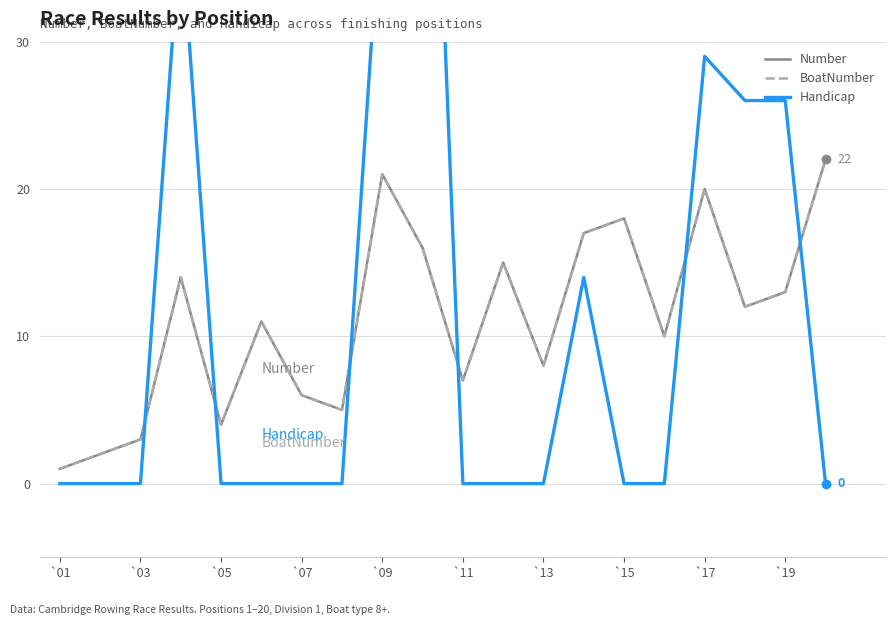

The value of BoatNumber at `03 is 1. True or false?

False